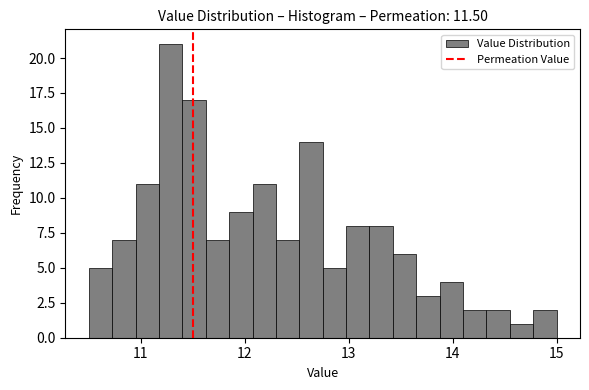

Around what value on the x-axis is the tallest bar? Give the approximate position of its centre, as read against the axis.

11.3